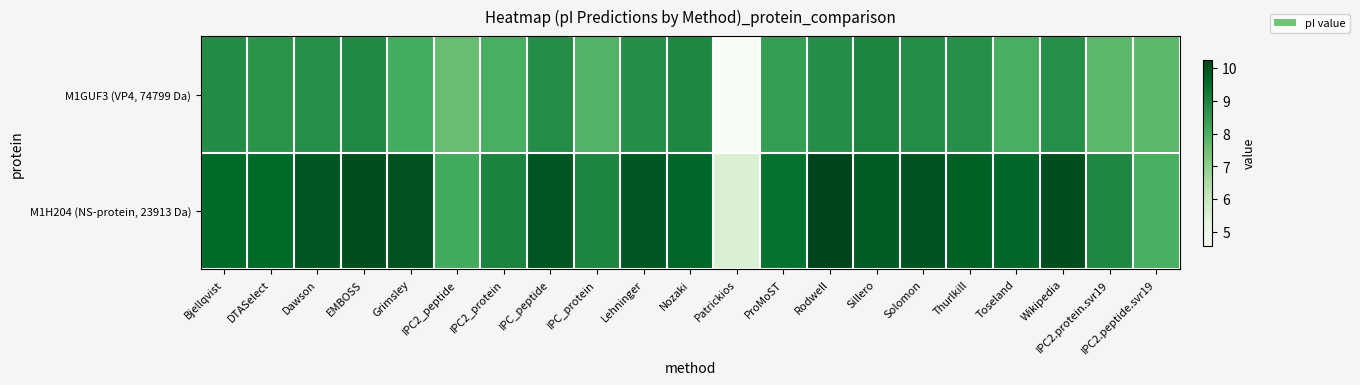

What is the total value across all series at ProMoST?

17.8